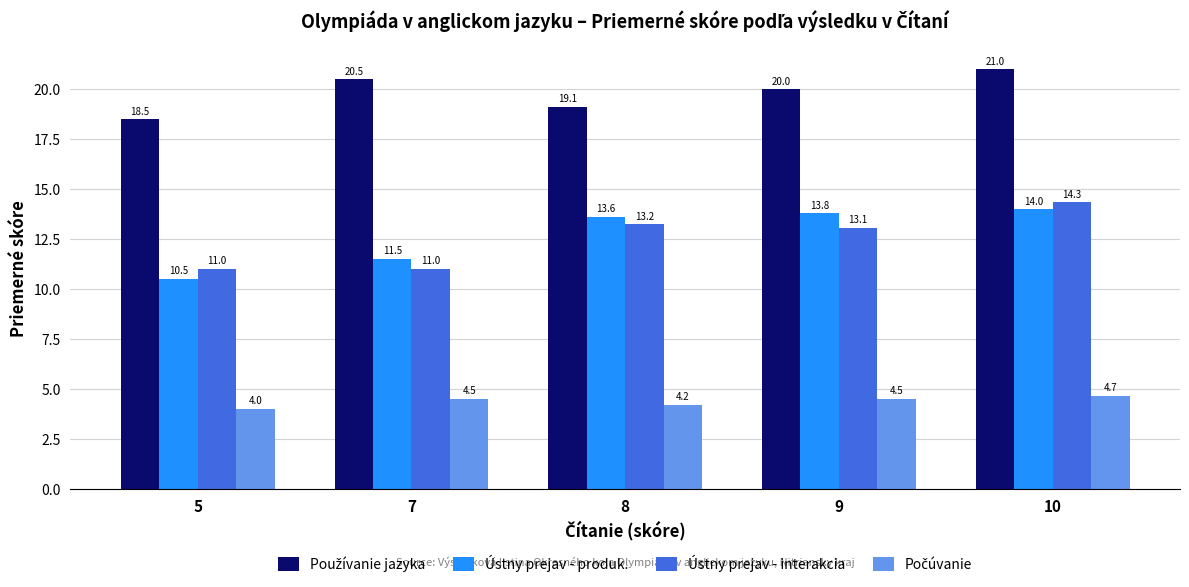

What is the spread (max minus min) of values at 9?

15.5